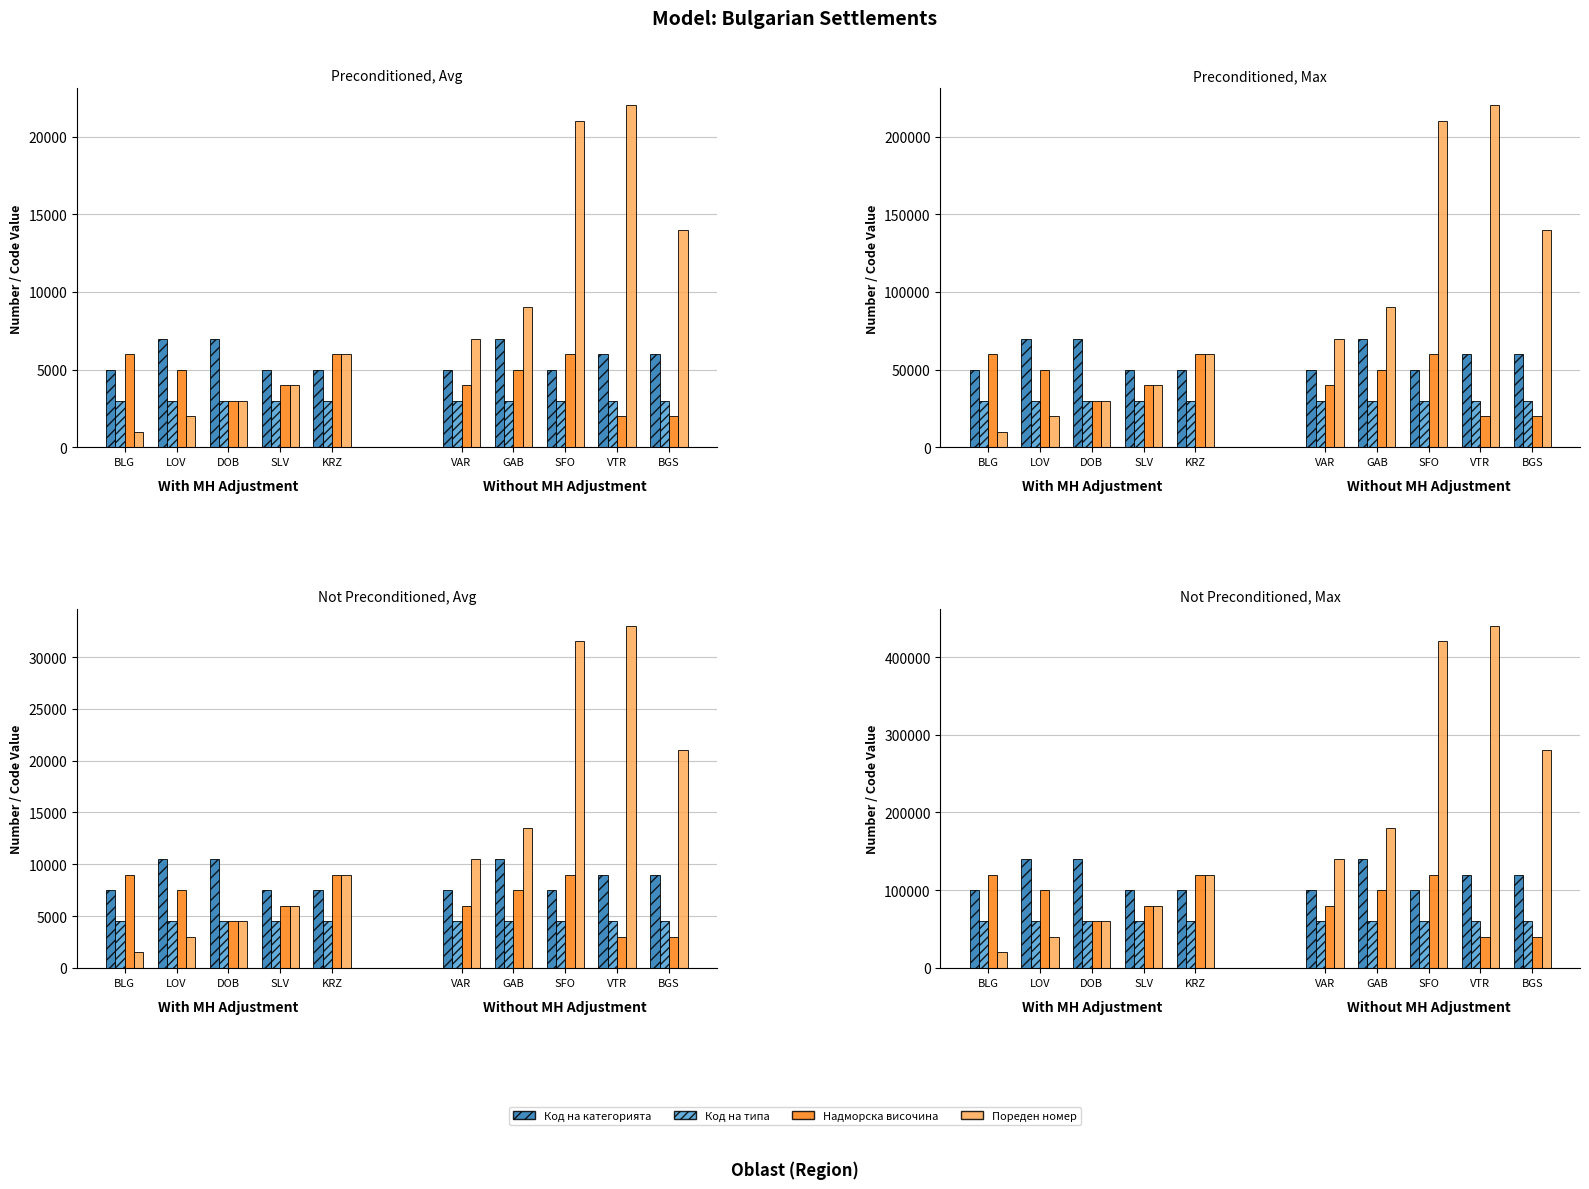

Which category has the lowest value across all series?

BLG